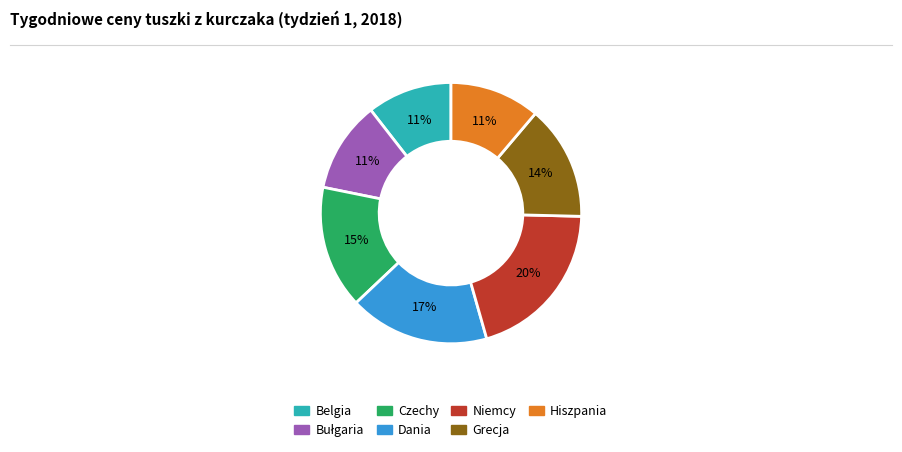

To the nearest percent, what is the average slice percentage?

14%